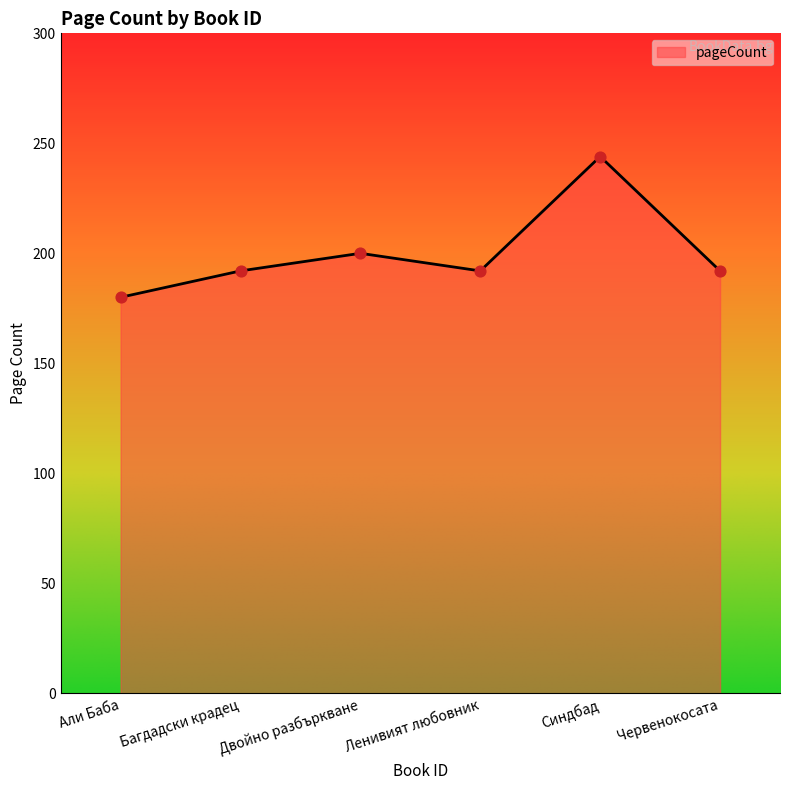

Approximately how many times larger is the value at Багдадски крадец compared to Ленивият любовник?

1.0